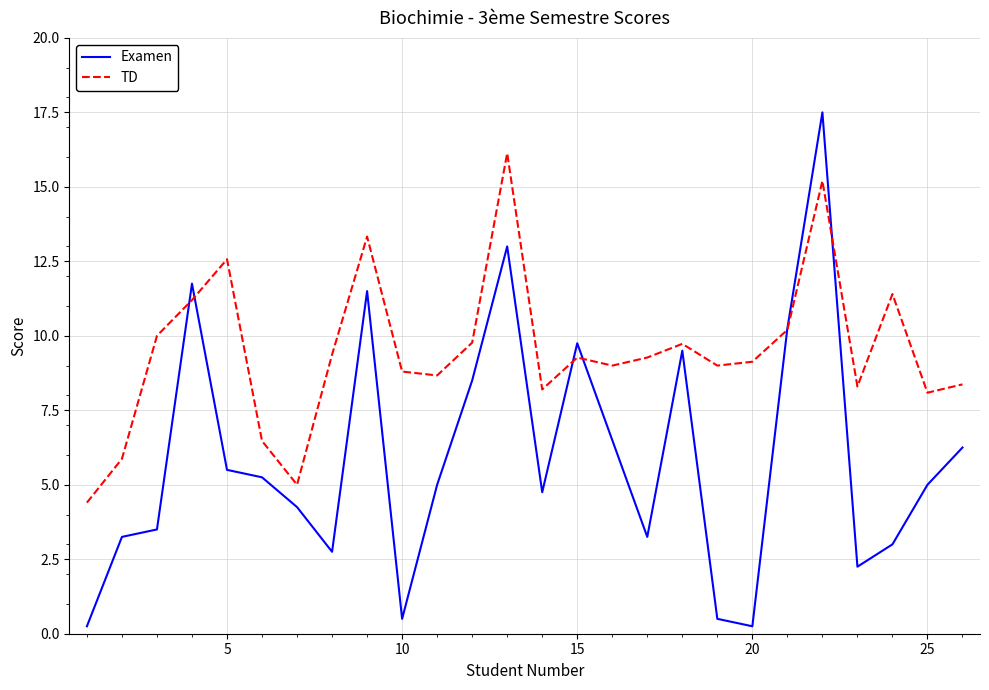

At how many categories does at least one series exceed 3?

26